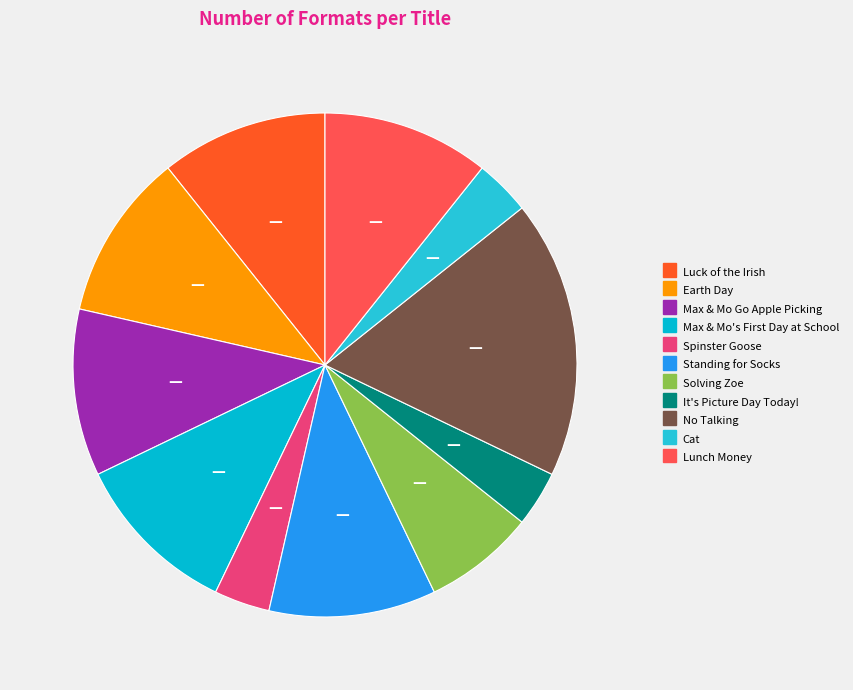

Do Lunch Money and It's Picture Day Today! together represent more than half of the pie?

No